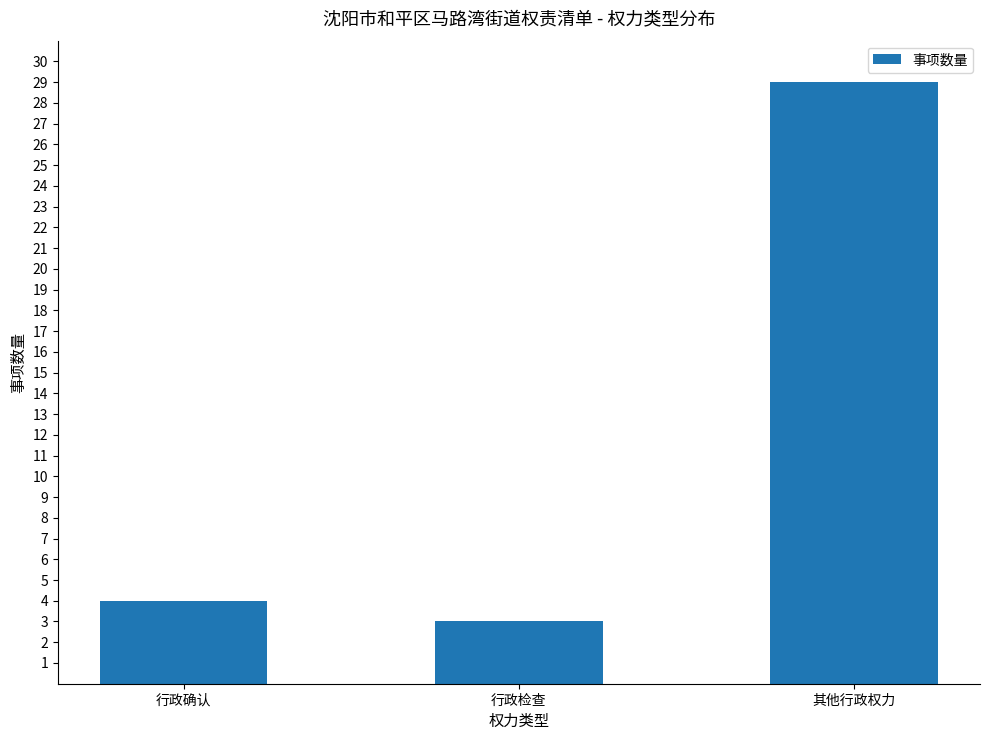

What is the change in value from 行政检查 to 其他行政权力?

+26